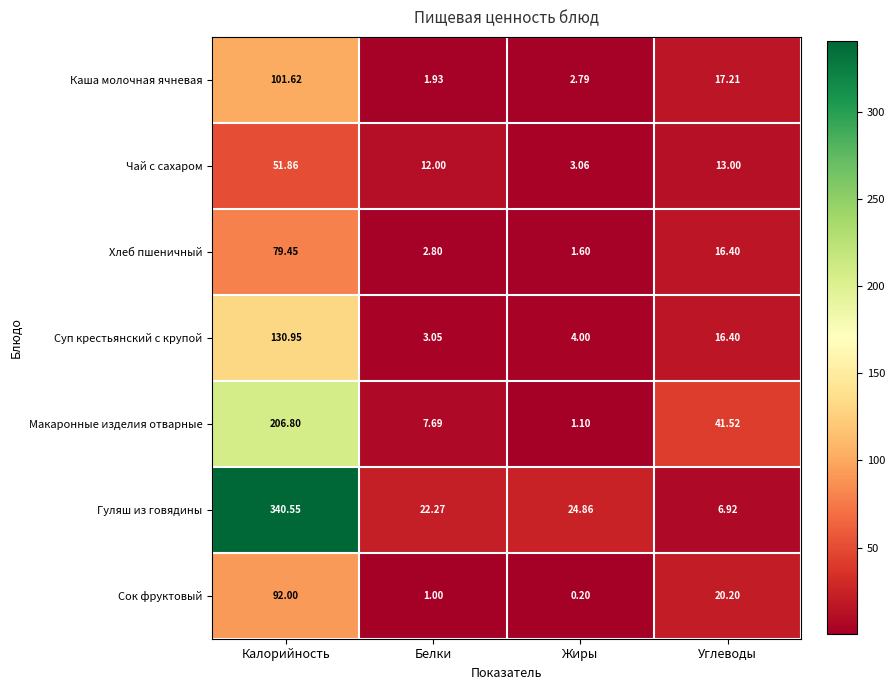

What is the total value across all series at Жиры?

37.6